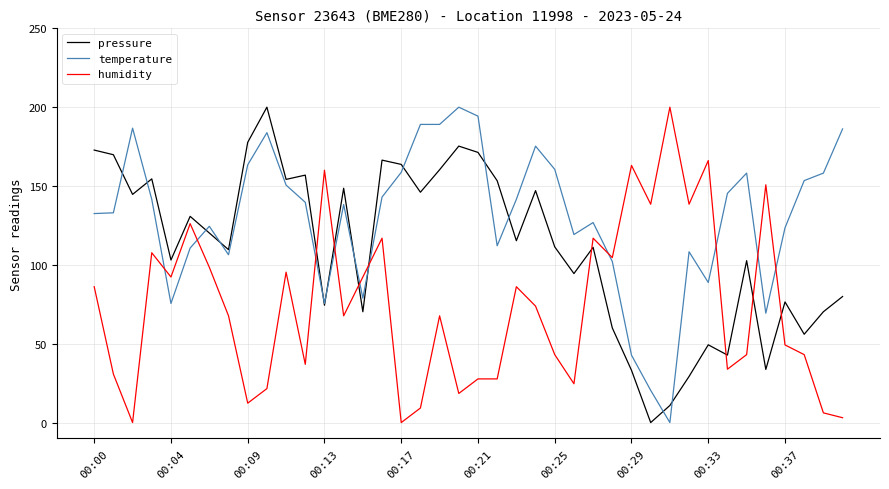

List the series in order of their overall mean, lowest first.

humidity, pressure, temperature